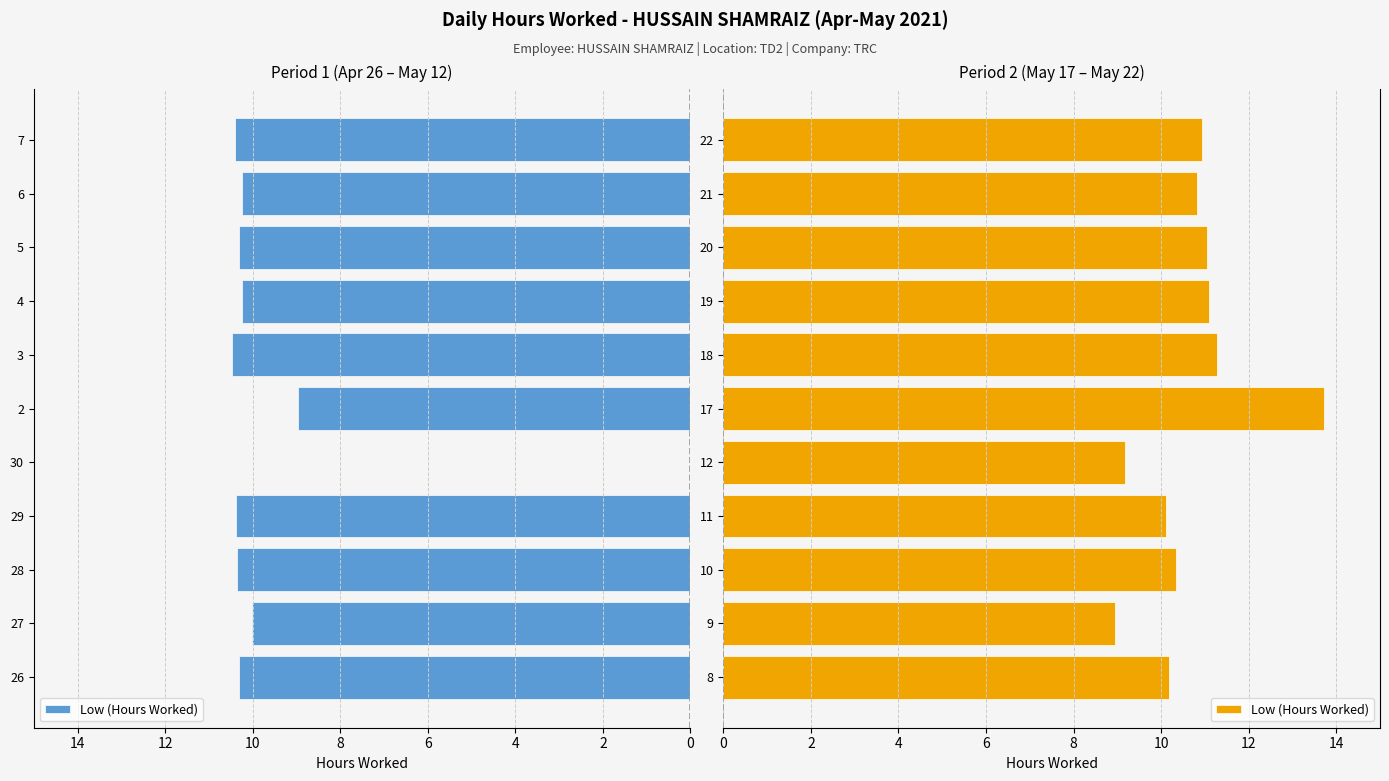

What is the change in value from 8 to 17?

+3.5